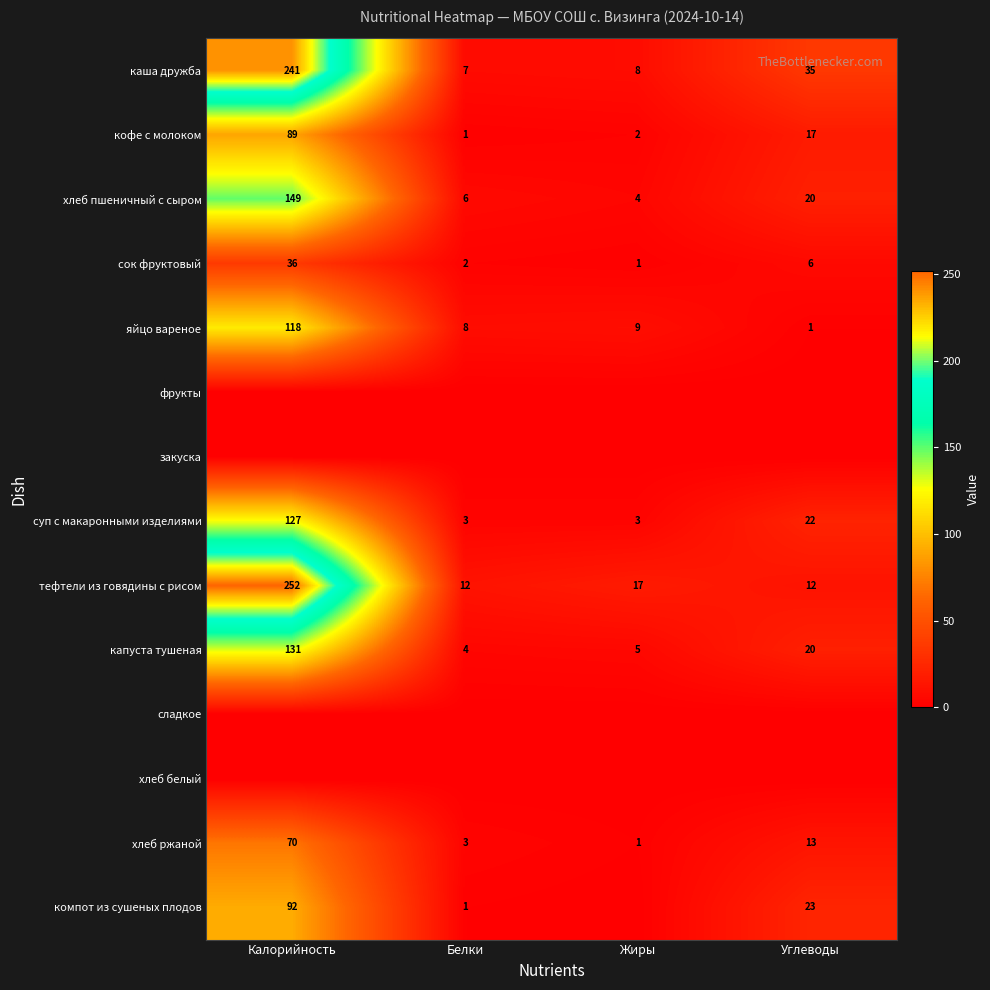

What is the difference between the кофе с молоком values at Углеводы and Калорийность?

72